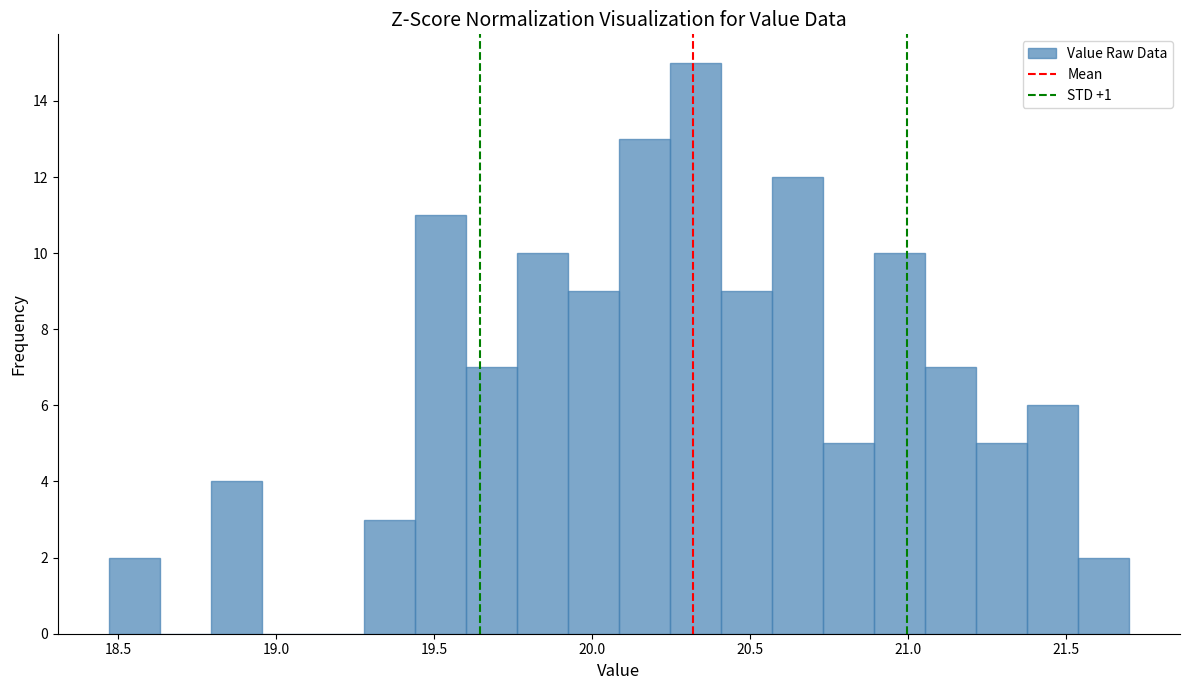

Around what value on the x-axis is the tallest bar? Give the approximate position of its centre, as read against the axis.

20.35